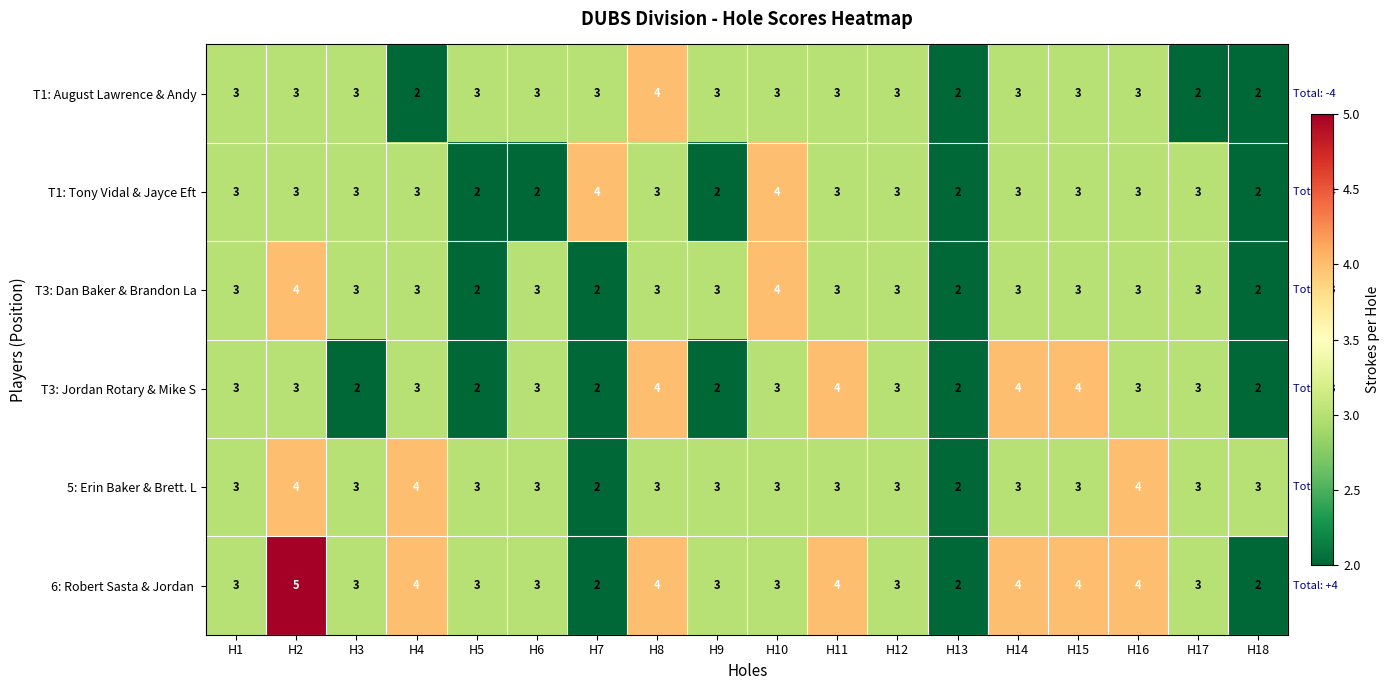

What value does the 5: Erin Baker & Brett. L series have at H16?

4